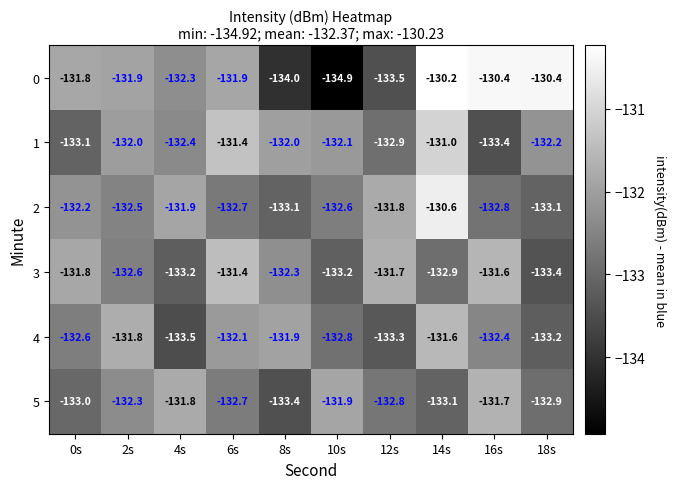

Which label corresponds to the largest value in the chart?

14s